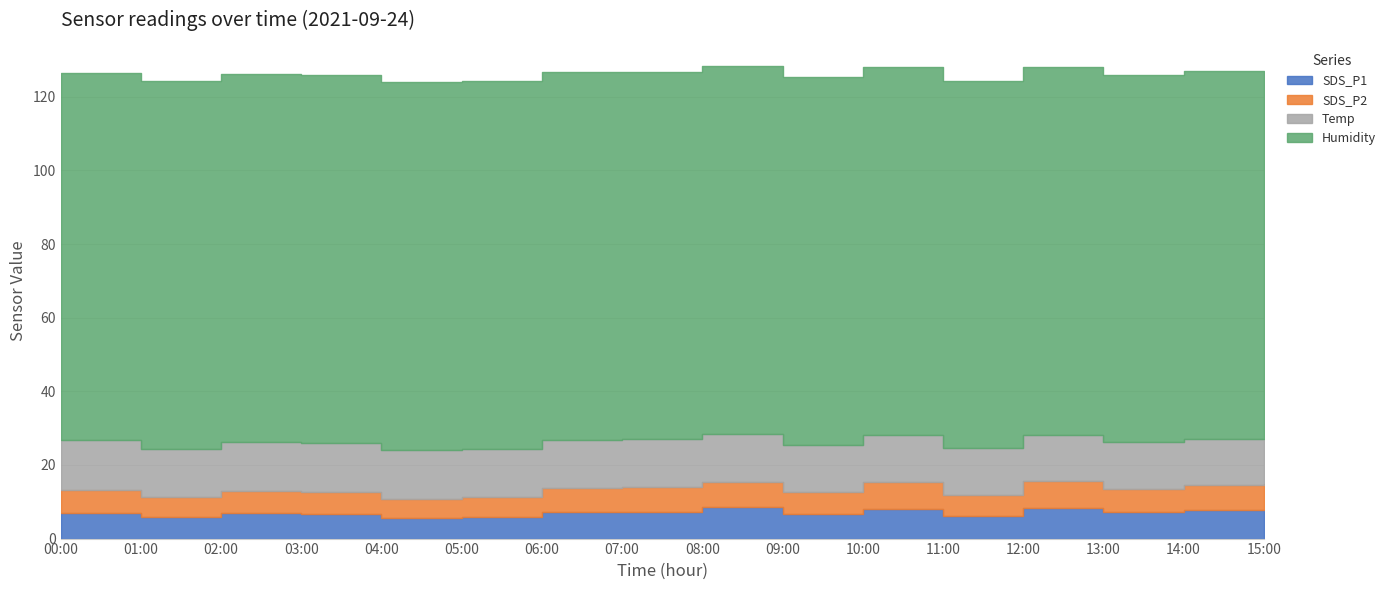

At which category is the sum across all series the highest?

08:00